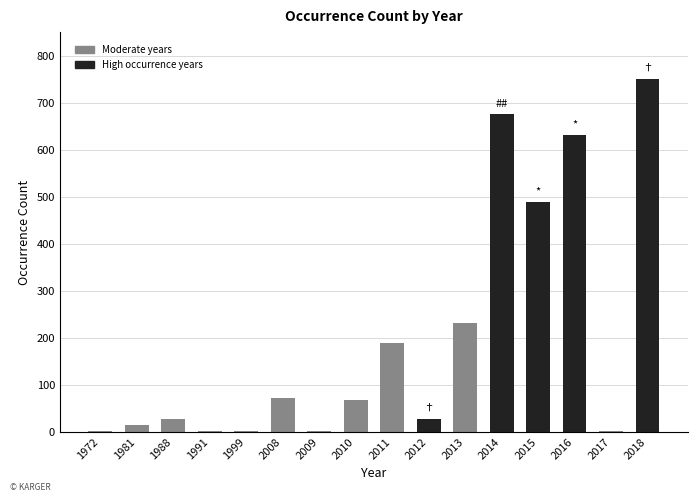

The chart shows a value of 231 at 2013. True or false?

True